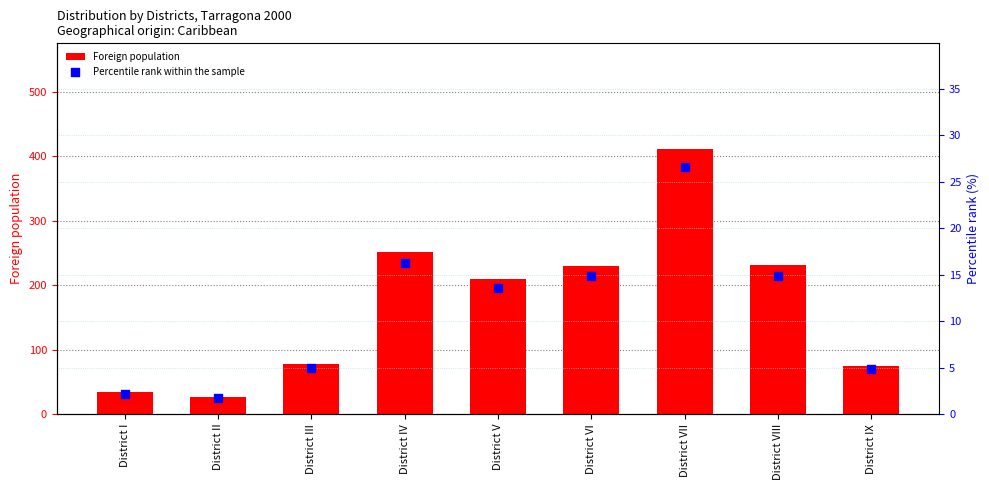

Which series contains the lowest Y value?

Percentile rank within the sample